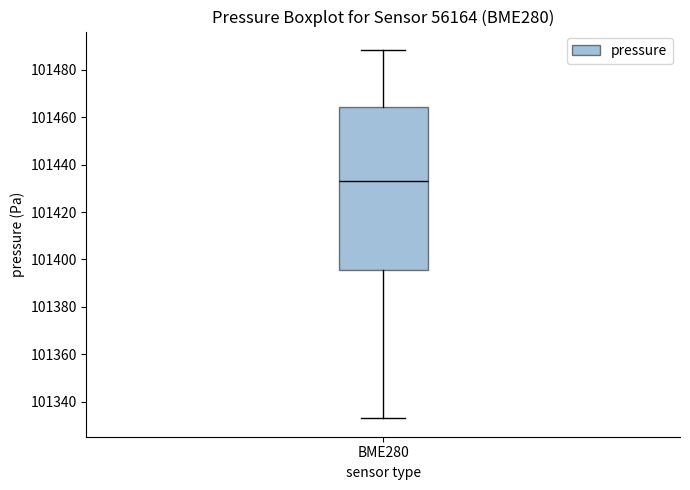

Where does the lower whisker of the box for BME280 end on the y-axis? The values are not printed on the chart, so give them approximately, as read against the axis.

101334